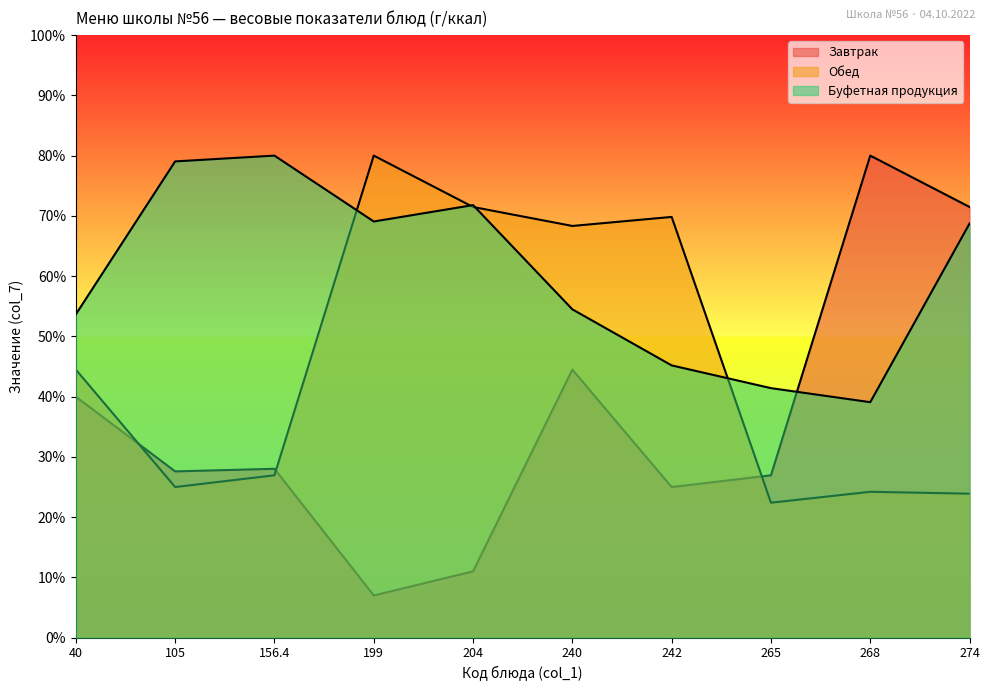

Between which two adjacent categories do Завтрак and Обед first intersect?

40 and 105